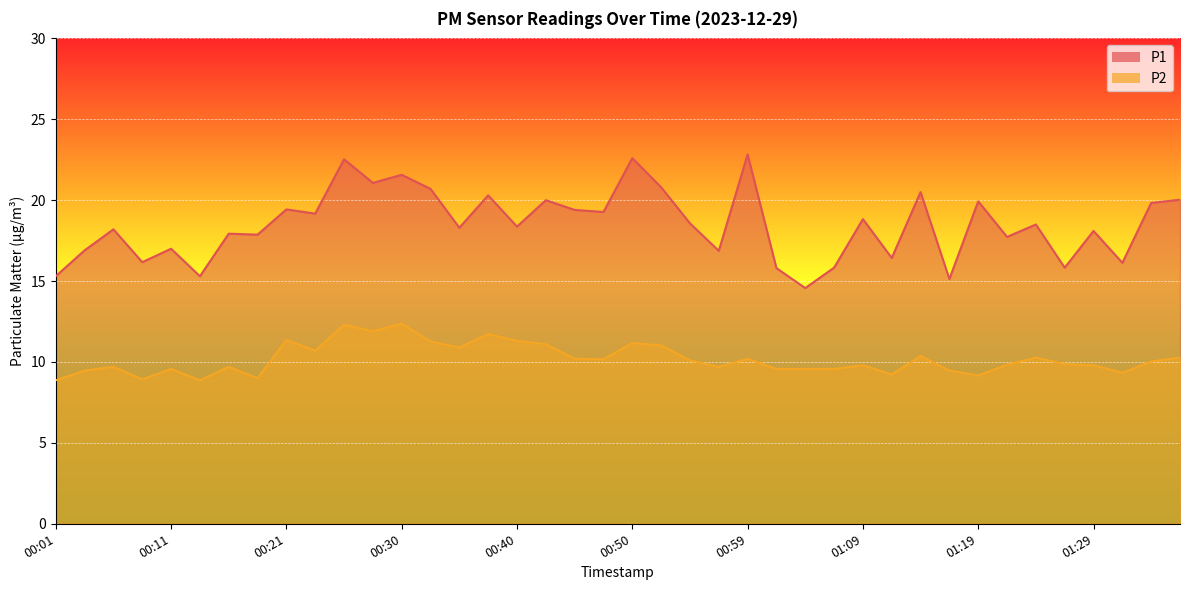

Which series has the largest total across all categories?

P1